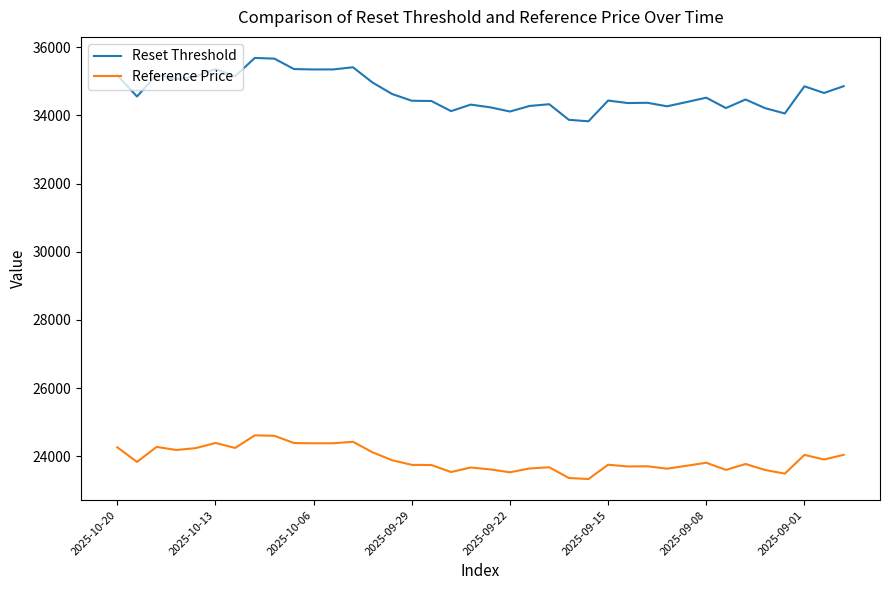

True or false: Reset Threshold and Reference Price cross at least once.

False